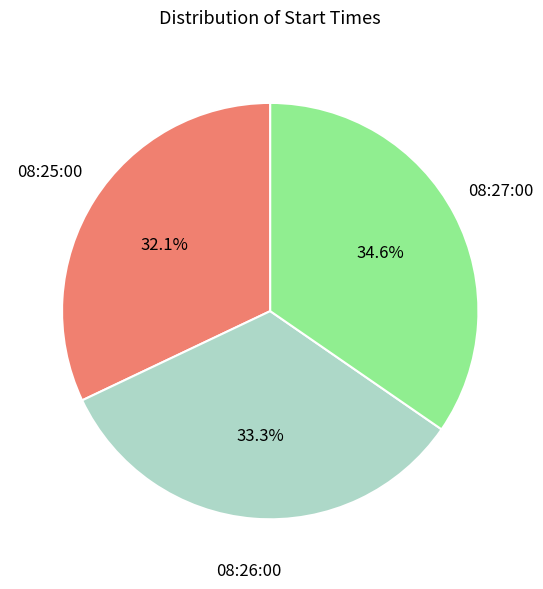

To the nearest percent, what is the difference between the 08:25:00 and 08:26:00 slice percentages?

1%